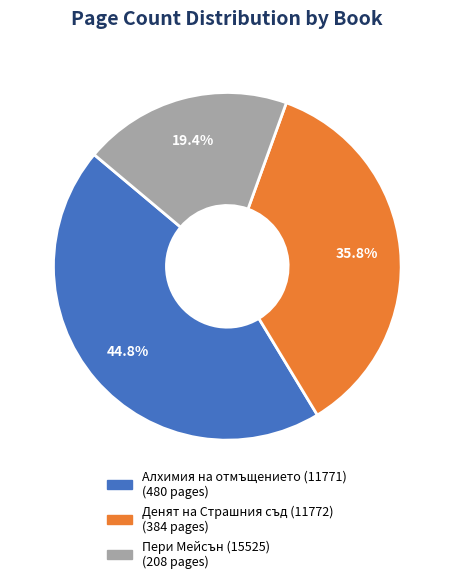

What is the ratio of the value at Денят на Страшния съд (11772) to the value at Алхимия на отмъщението (11771)?

0.8